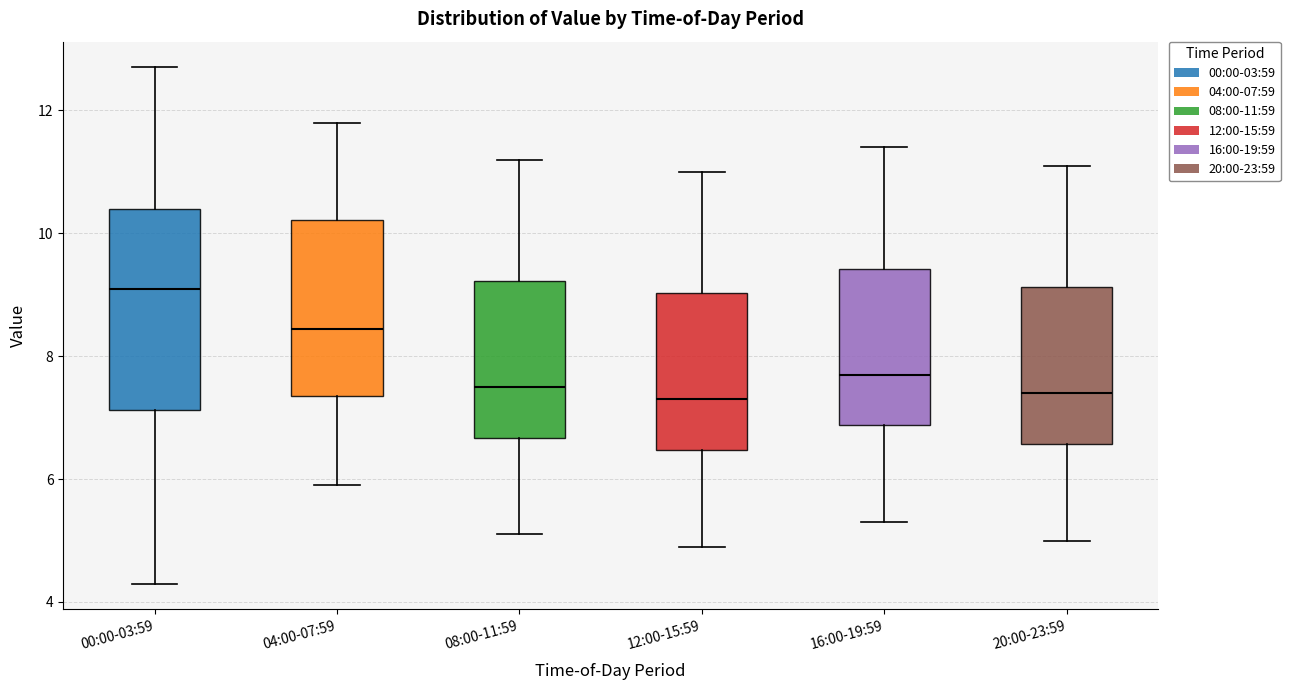

Where does the upper whisker of the box for 12:00-15:59 end on the y-axis? The values are not printed on the chart, so give them approximately, as read against the axis.

11.0